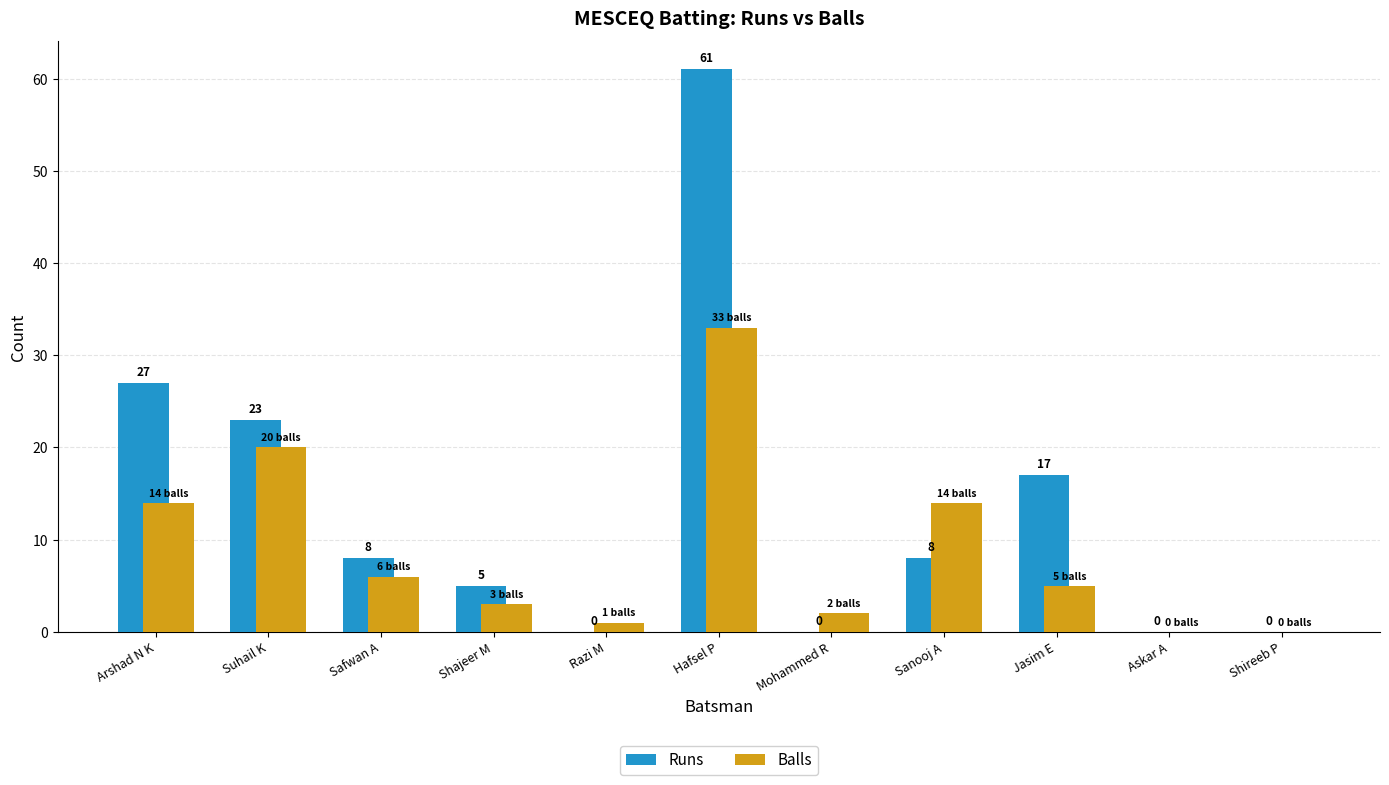

Reading right to left, list all the values displayed in this chart.

Runs: Shireeb P=0	Askar A=0	Jasim E=17	Sanooj A=8	Mohammed R=0	Hafsel P=61	Razi M=0	Shajeer M=5	Safwan A=8	Suhail K=23	Arshad N K=27
Balls: Shireeb P=0	Askar A=0	Jasim E=5	Sanooj A=14	Mohammed R=2	Hafsel P=33	Razi M=1	Shajeer M=3	Safwan A=6	Suhail K=20	Arshad N K=14